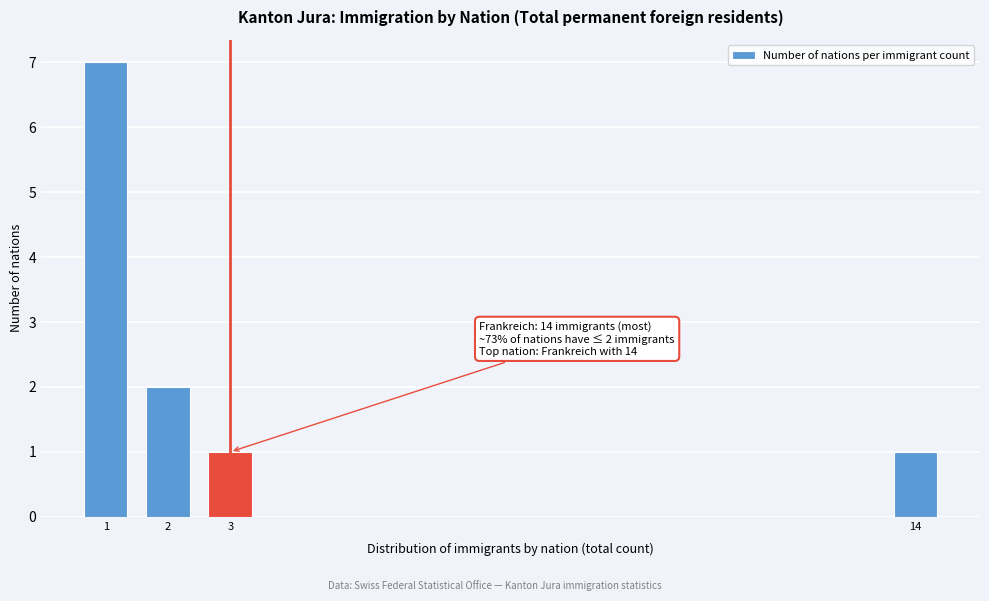

Reading left to right, what are all the values shown in this chart?

1=7	2=2	3=1	14=1